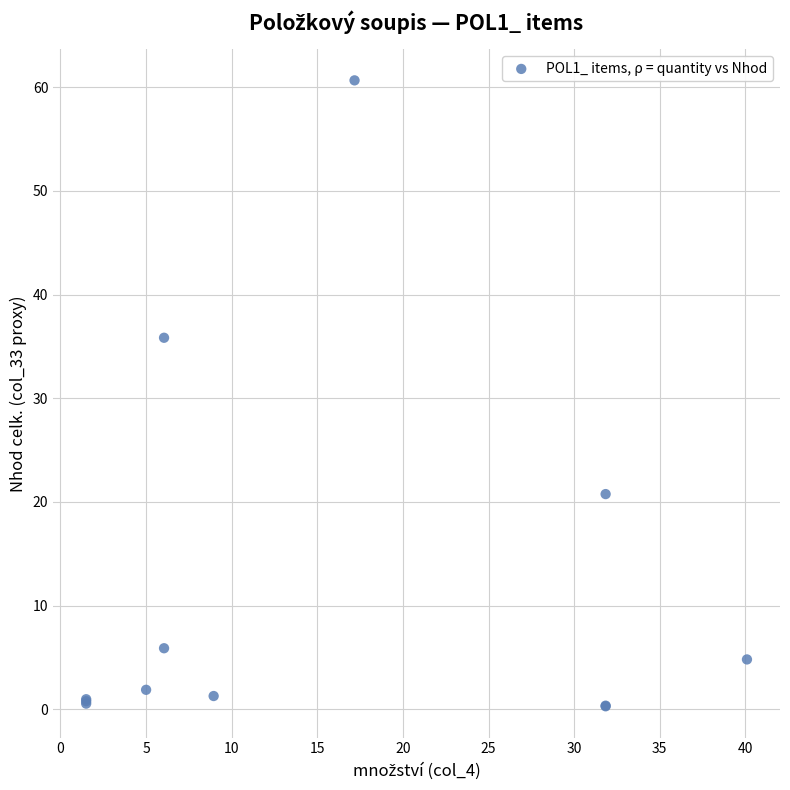

What Y value in the scatter plot is closest to 30?

35.8